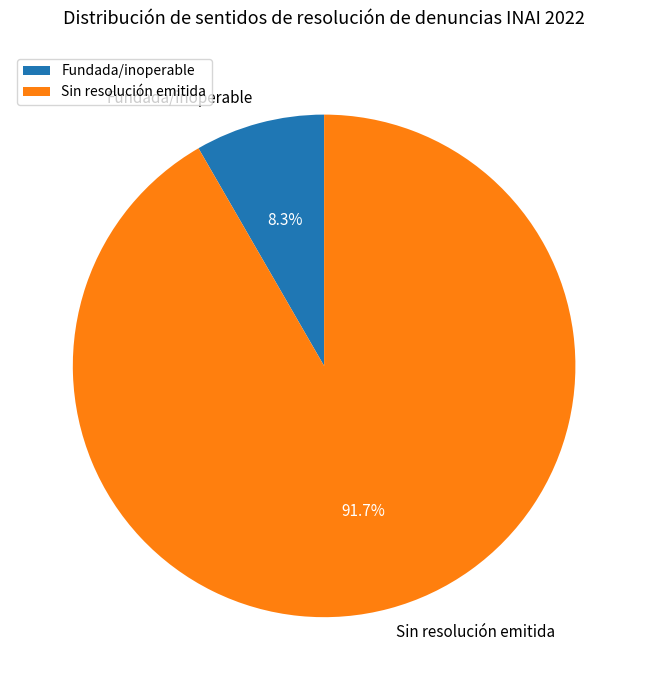

Which has a higher value, Sin resolución emitida or Fundada/inoperable?

Sin resolución emitida